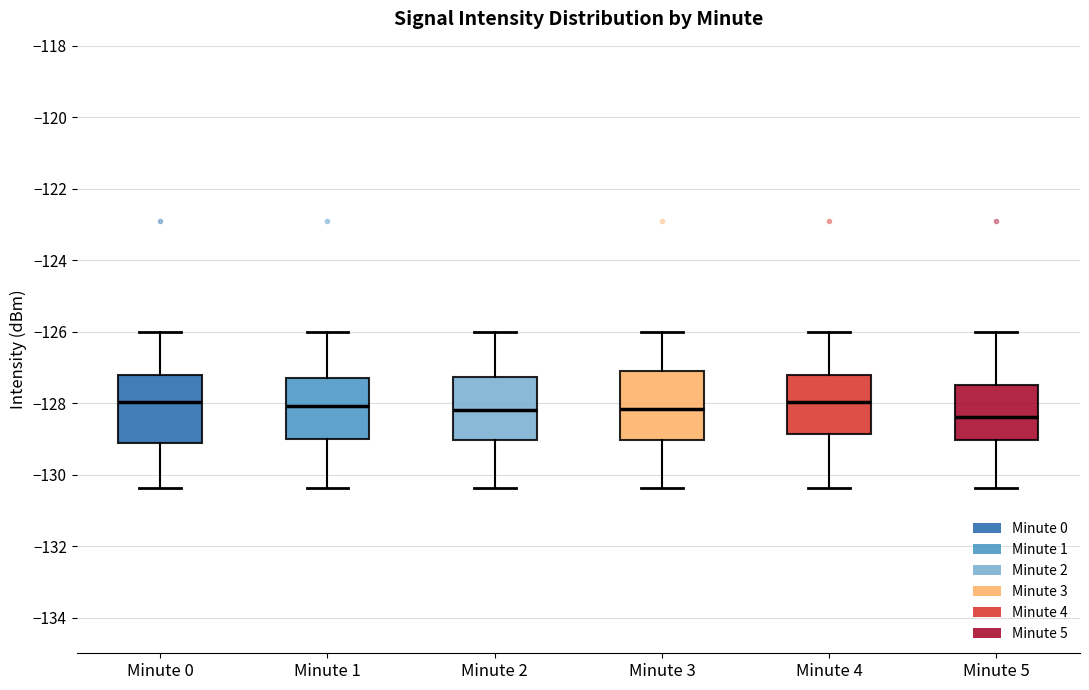

Where does the median line of the box for Minute 4 sit on the y-axis? The values are not printed on the chart, so give them approximately, as read against the axis.

-128.0